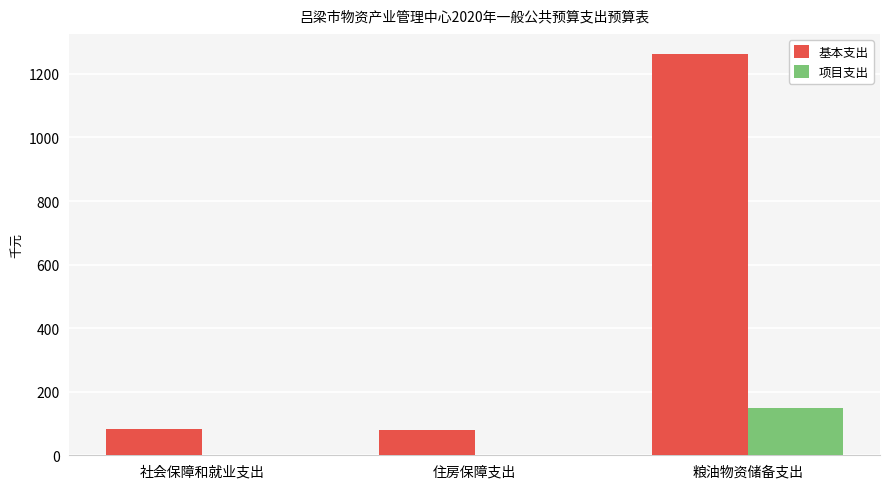

What are all the series names shown in the legend?

基本支出, 项目支出